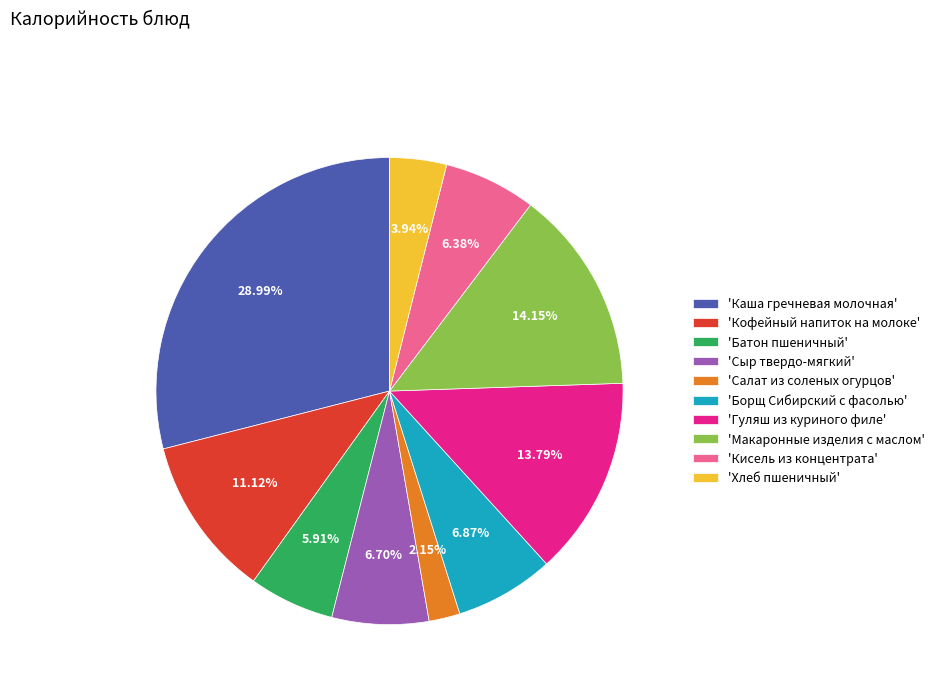

How many slices are in this pie chart?

10